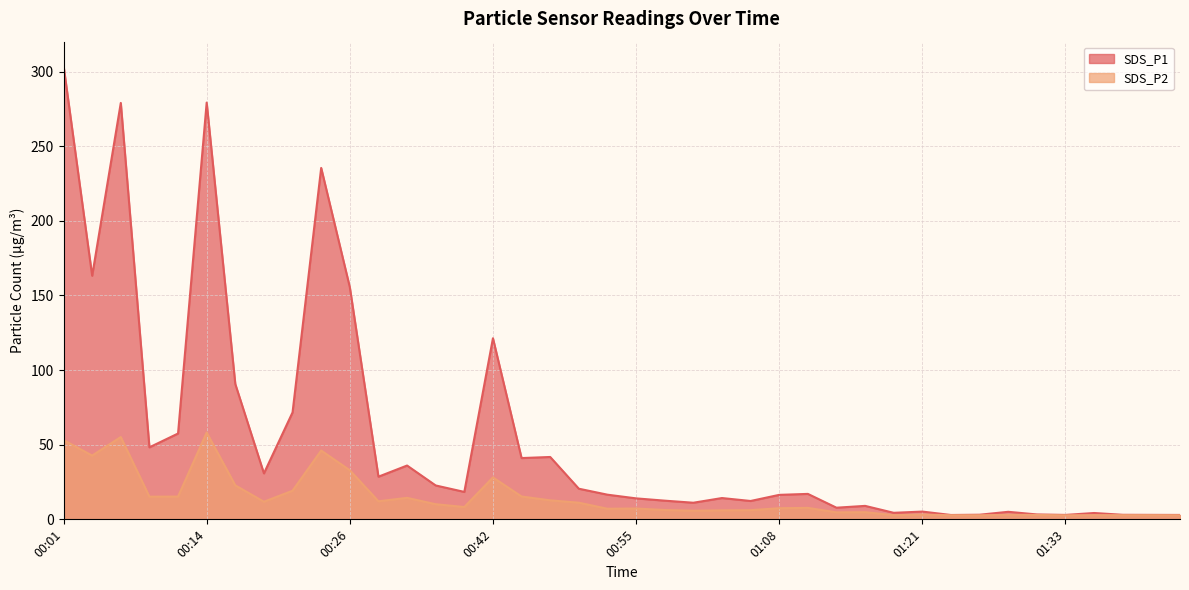

How many data points in SDS_P2 are above 7?

23